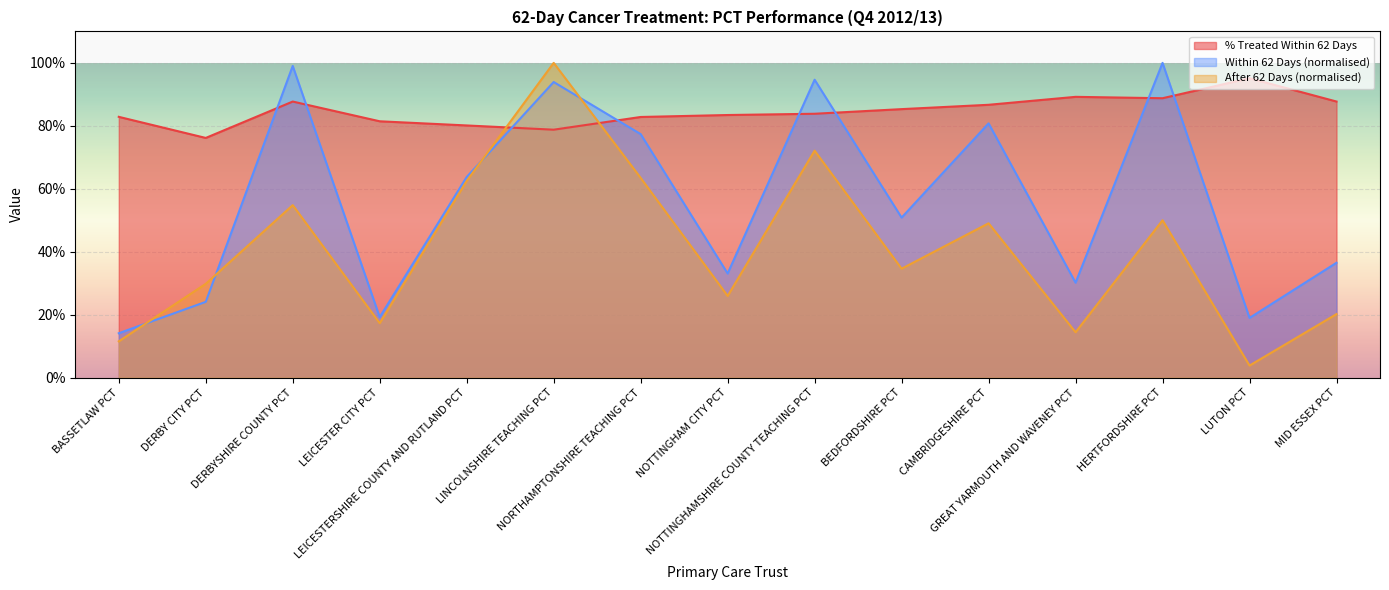

The value of % Treated Within 62 Days at HERTFORDSHIRE PCT is 1.3. True or false?

False